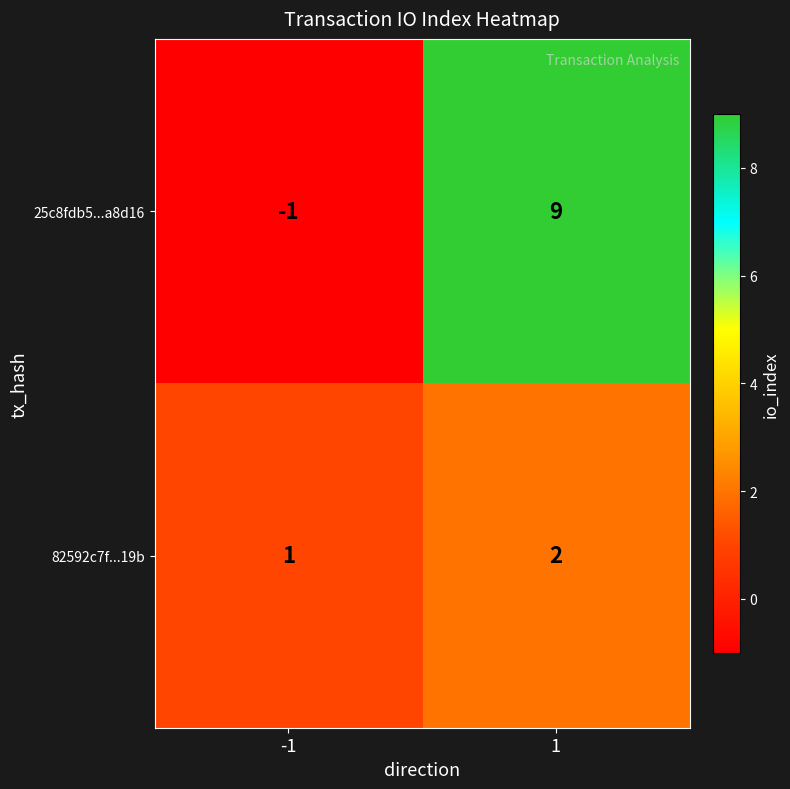

Which series changed the most between -1 and 1?

25c8fdb5...a8d16